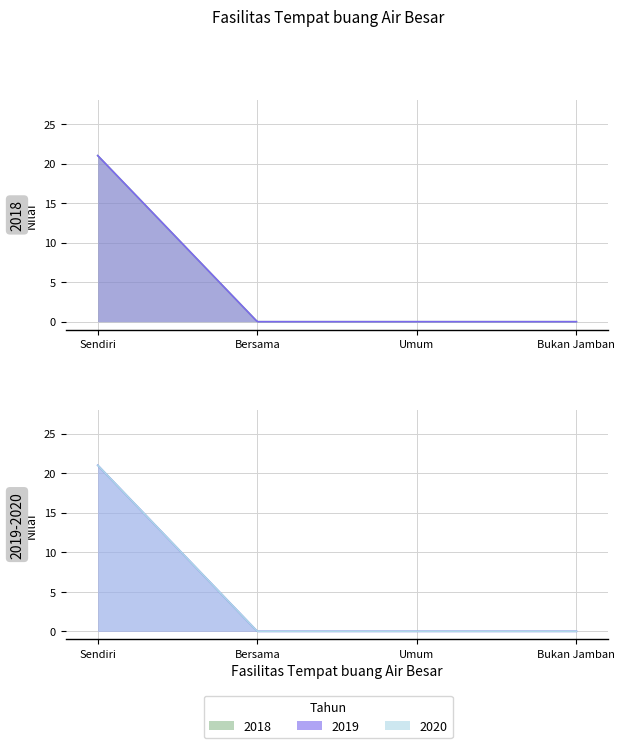

True or false: 2019 and 2020 cross at least once.

False